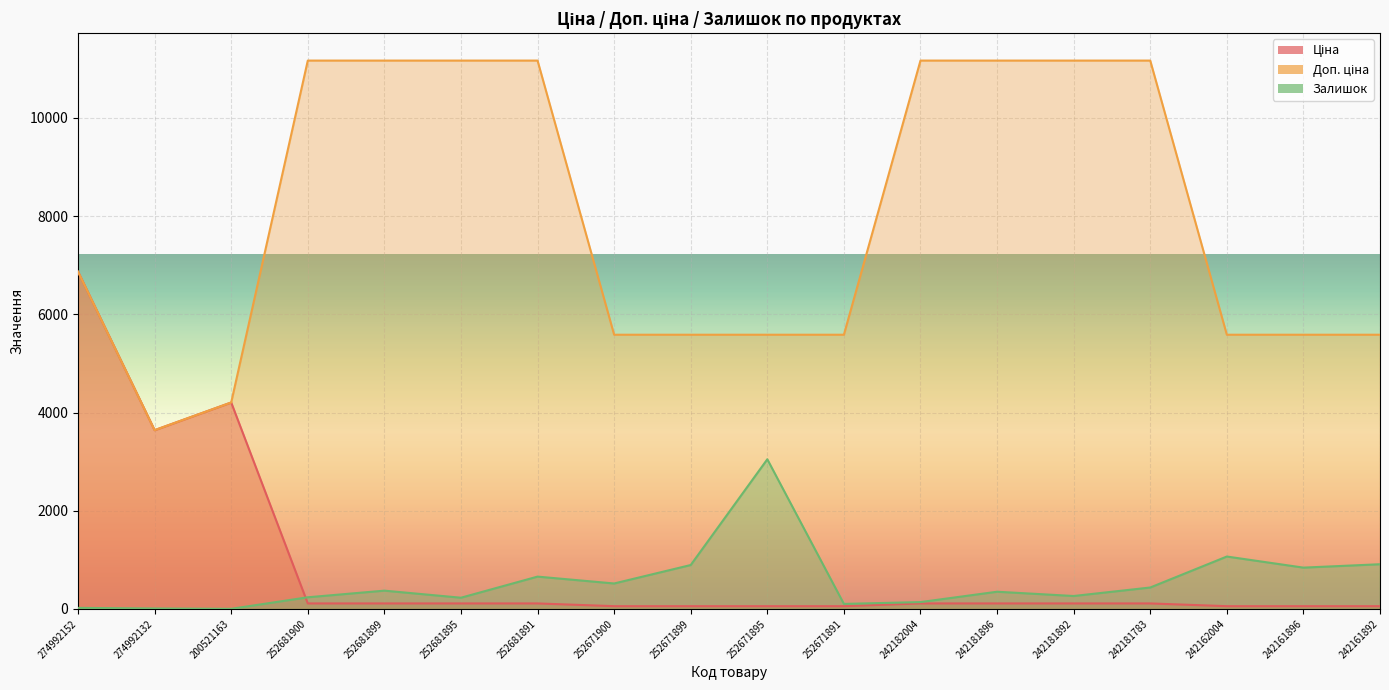

At how many categories does at least one series exceed 6327?

9